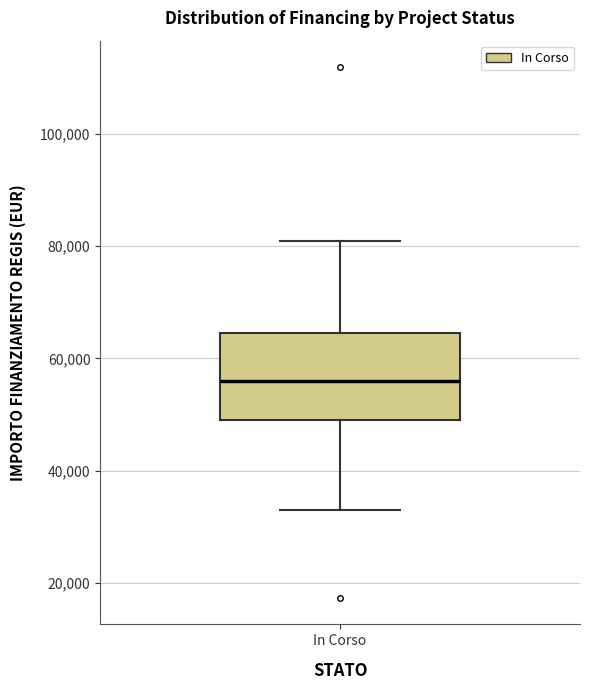

Read this box plot against the y-axis: the position of the median line, the range covered by the box, and the ends of both whiskers. The values are not printed on the chart, so give them approximately, as read against the axis.

median 56000, box 50000 to 64000, whiskers 32000 to 80000